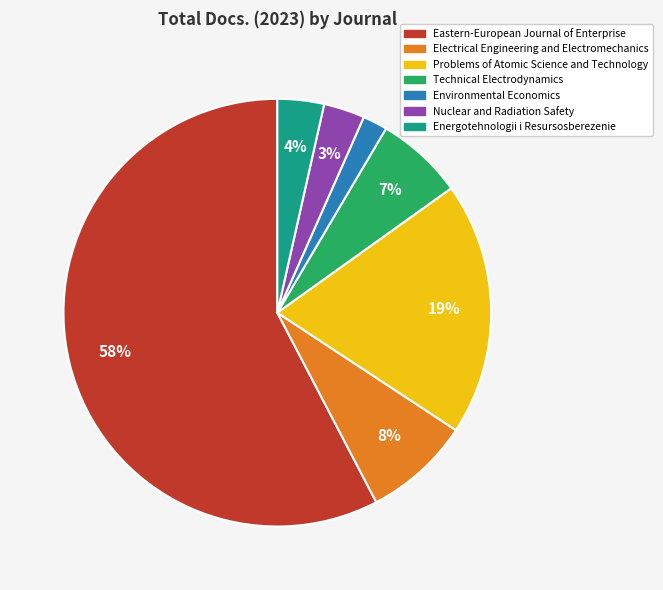

To the nearest percent, what is the difference between the Environmental Economics and Nuclear and Radiation Safety slice percentages?

1%